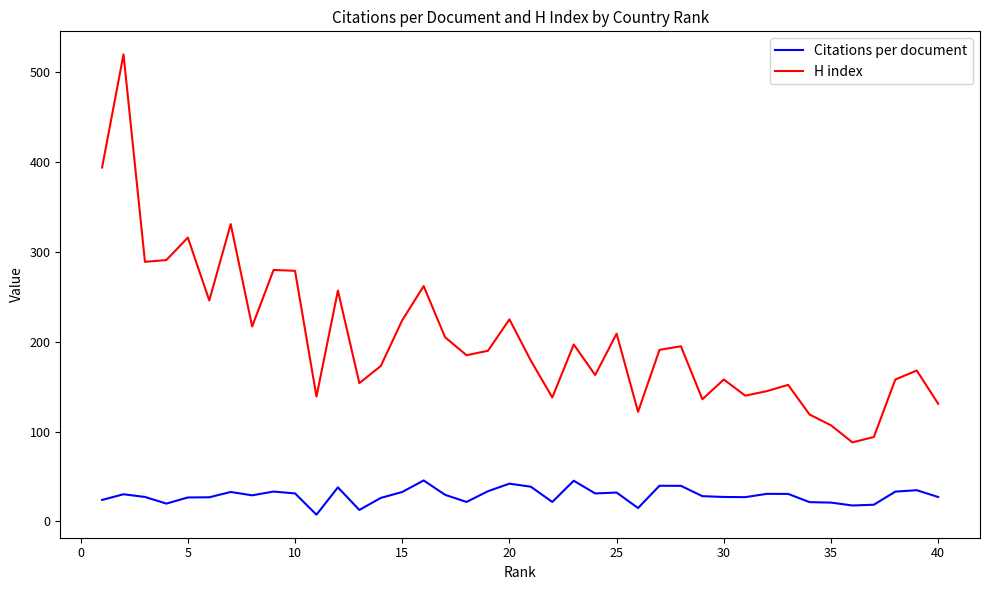

Rank the series by their average value, from lowest to highest.

Citations per document, H index